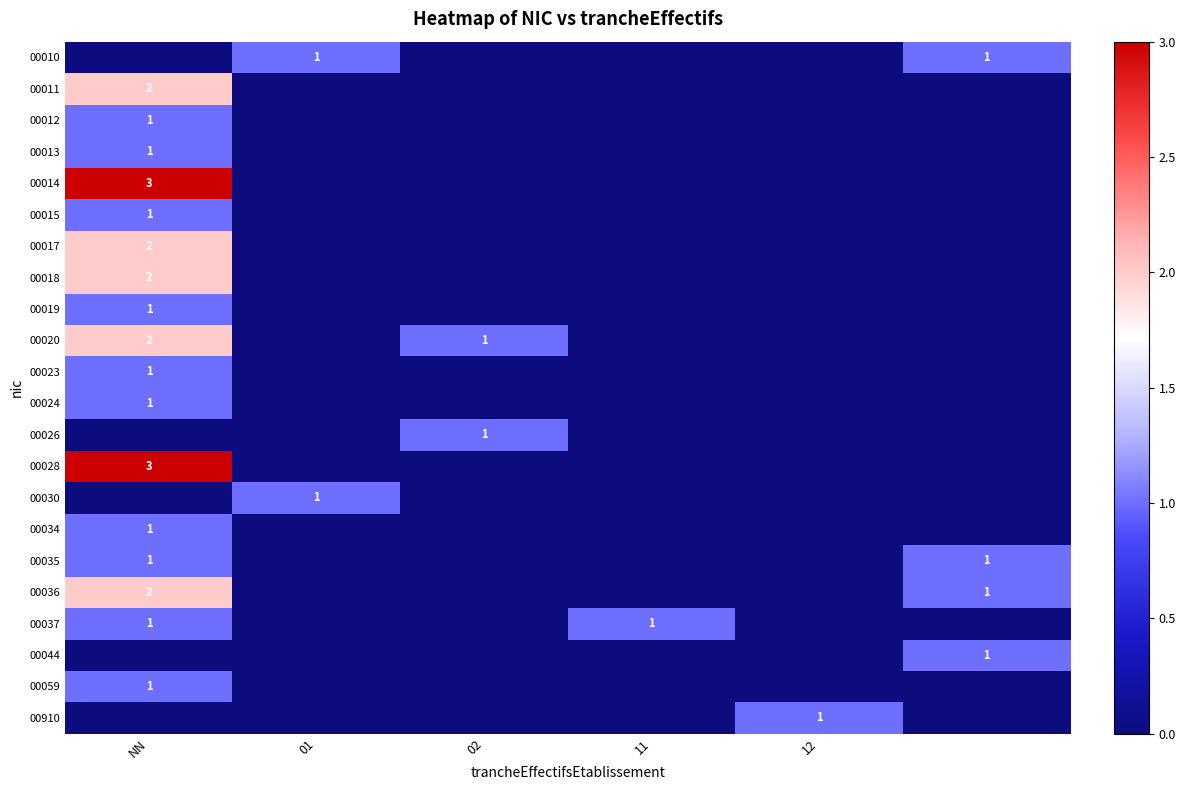

What is the total value across all series at 5?

4